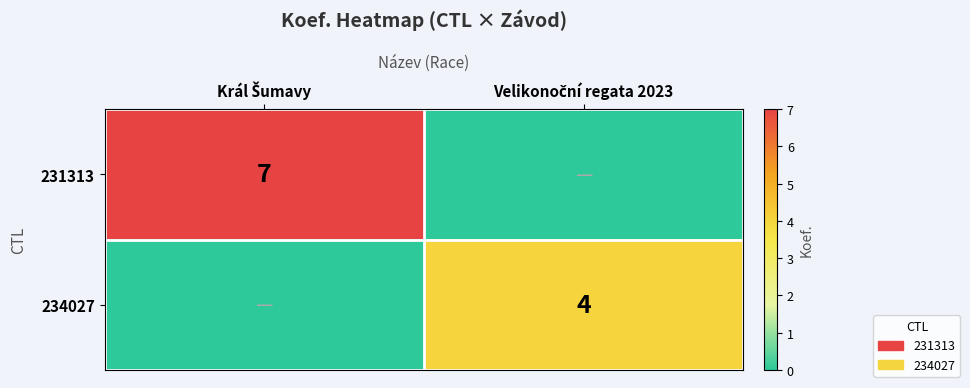

List the series in order of their peak value, lowest first.

234027, 231313